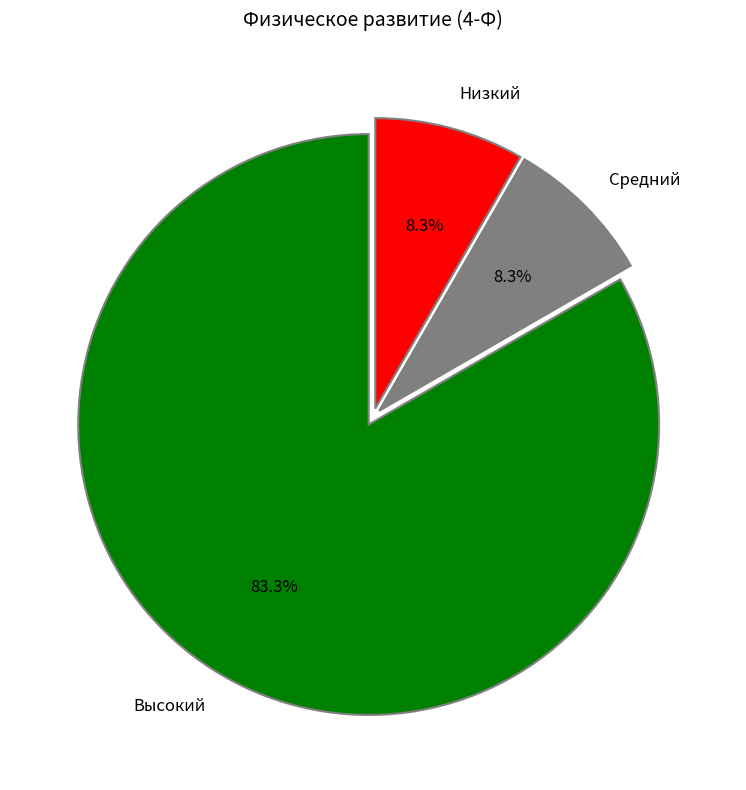

How many slices are in this pie chart?

3